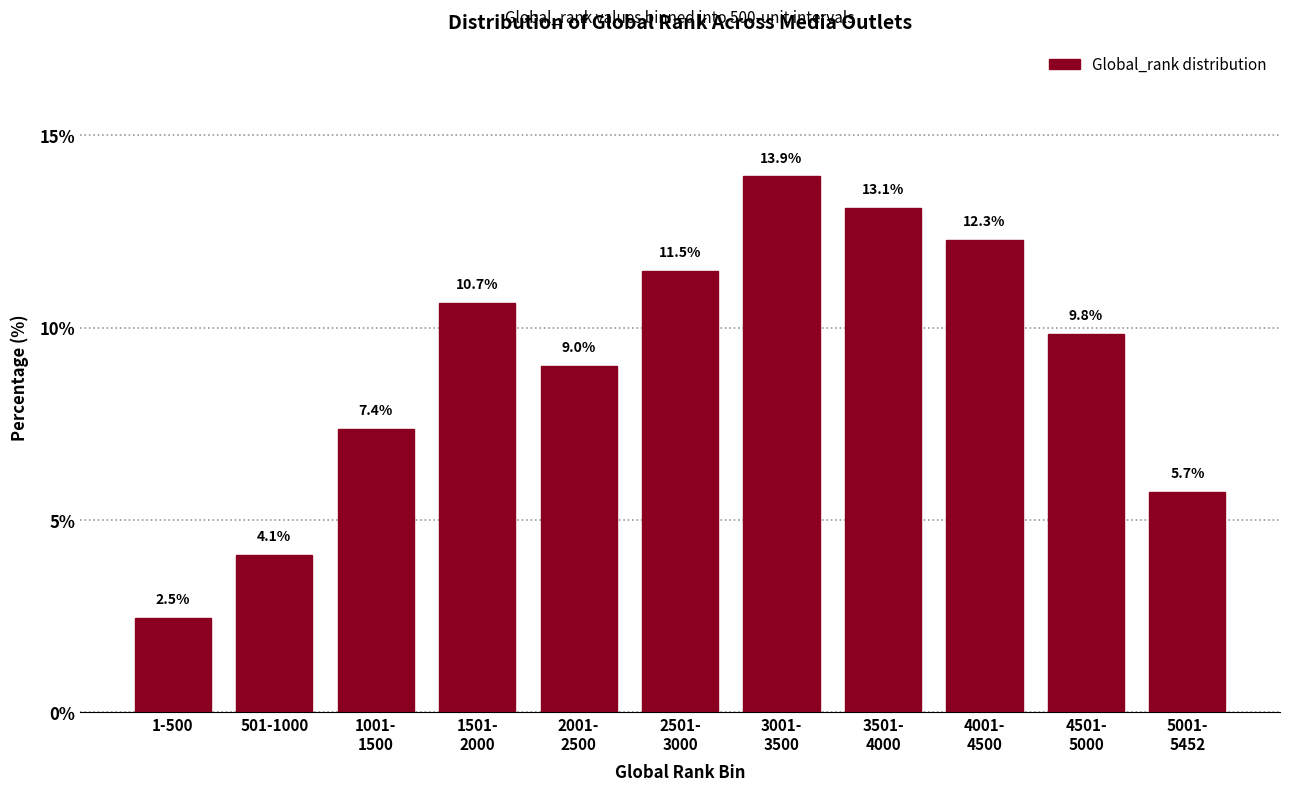

Reading left to right, what are all the values shown in this chart?

2.5	4.1	7.4	10.7	9.0	11.5	13.9	13.1	12.3	9.8	5.7